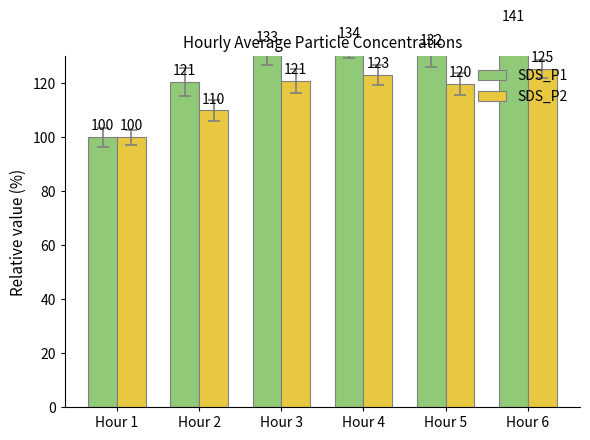

What is the average value of the SDS_P2 series?

116.5